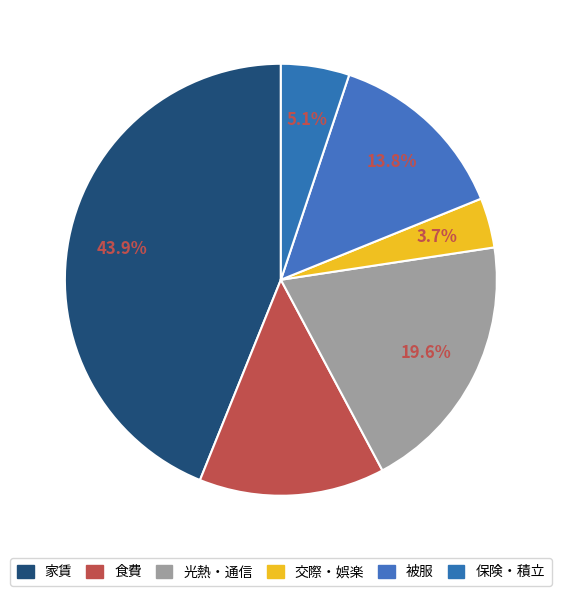

What percentage do 交際・娯楽 and 食費 together represent?

17.6%